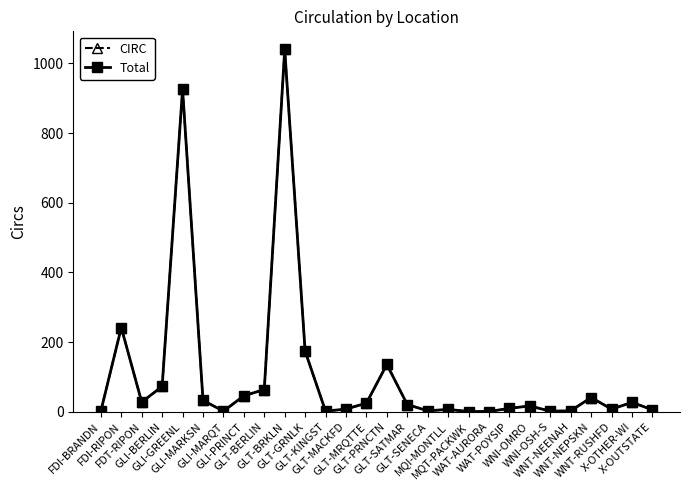

Is this an area chart (filled region under the line)?

No